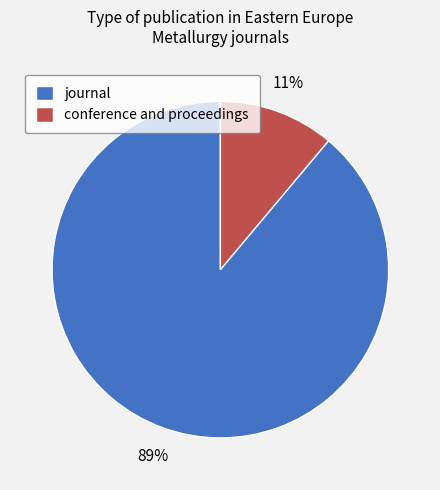

Is the sum of journal and conference and proceedings greater than half?

Yes